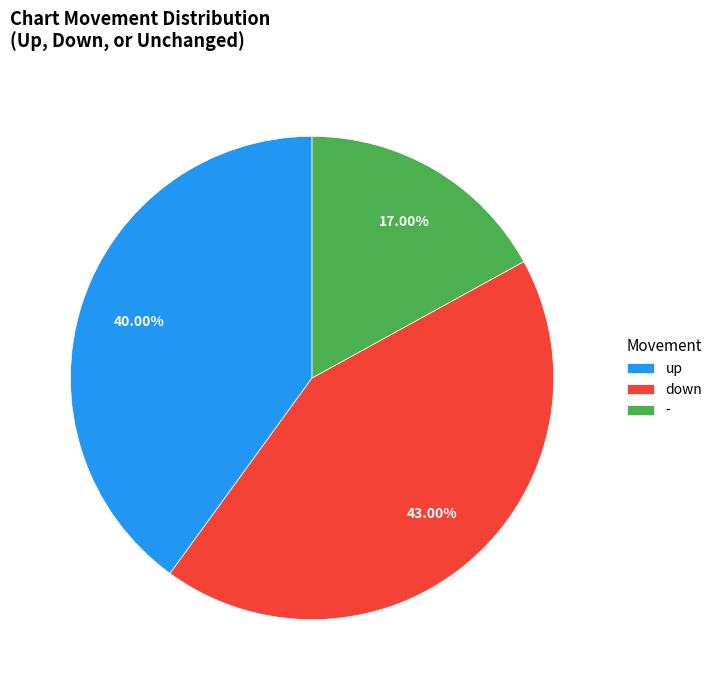

True or false: - accounts for 9% of the total.

False